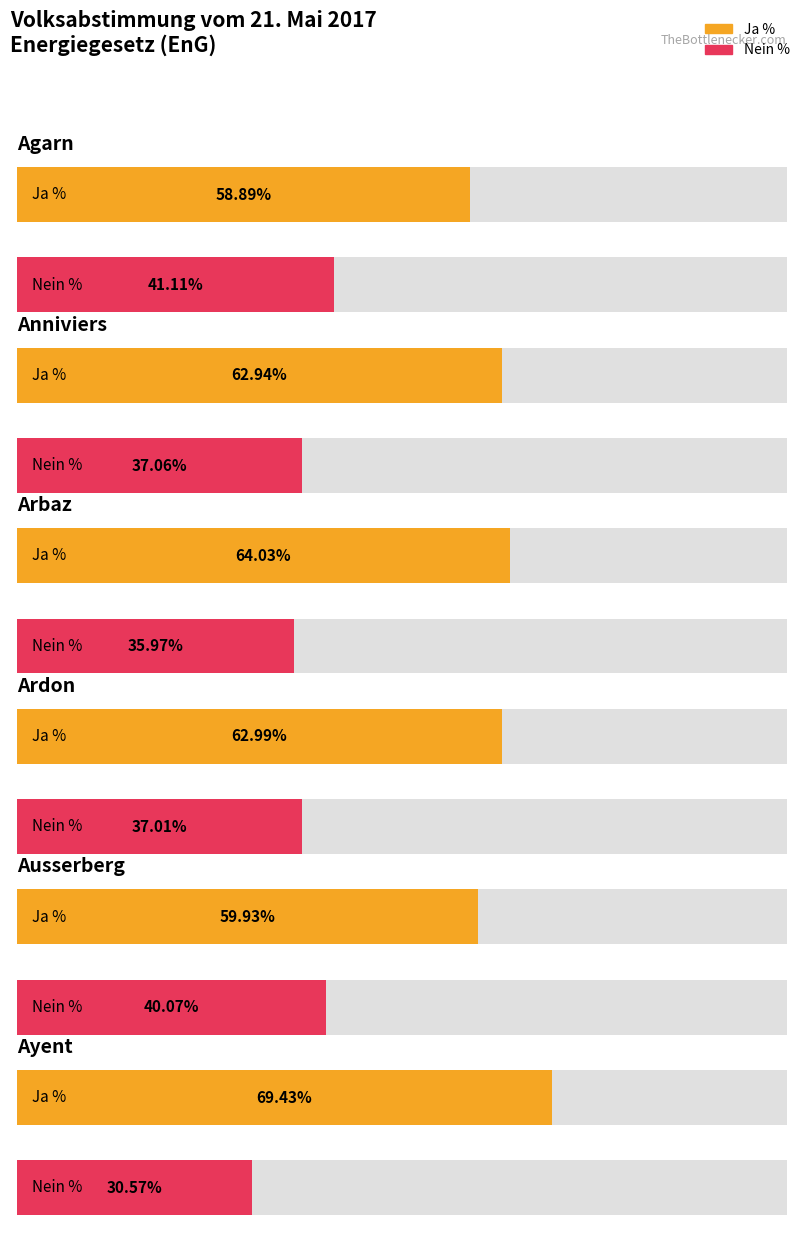

What is the label of the 6th bar from the left?

Ayent